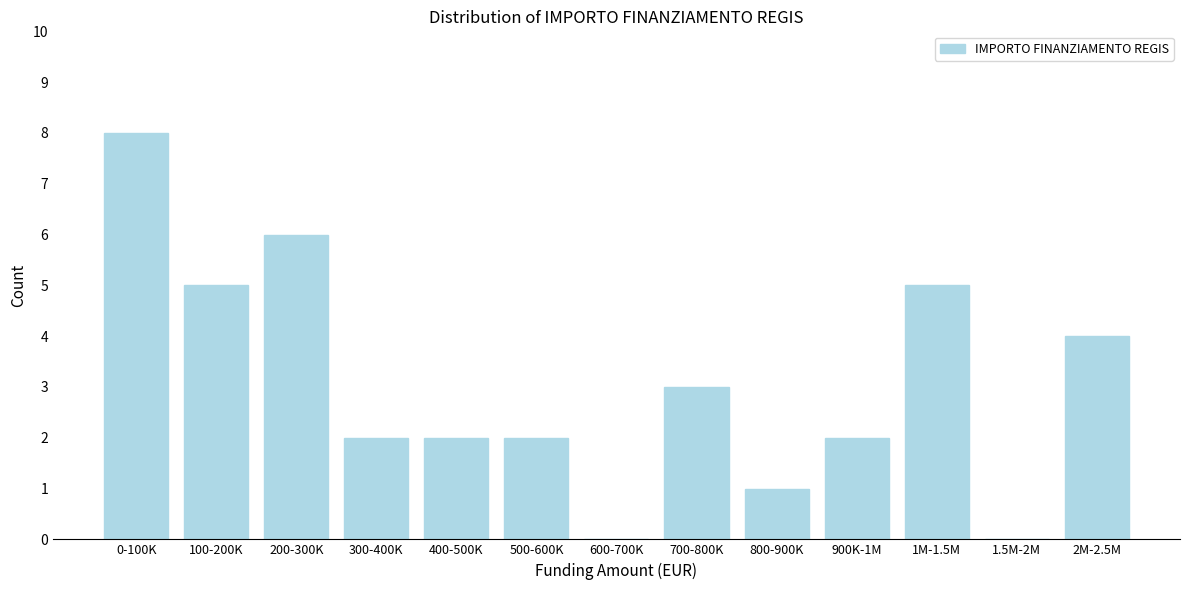

Reading left to right, list all the values displayed in this chart.

0-100K=8	100-200K=5	200-300K=6	300-400K=2	400-500K=2	500-600K=2	600-700K=0	700-800K=3	800-900K=1	900K-1M=2	1M-1.5M=5	1.5M-2M=0	2M-2.5M=4